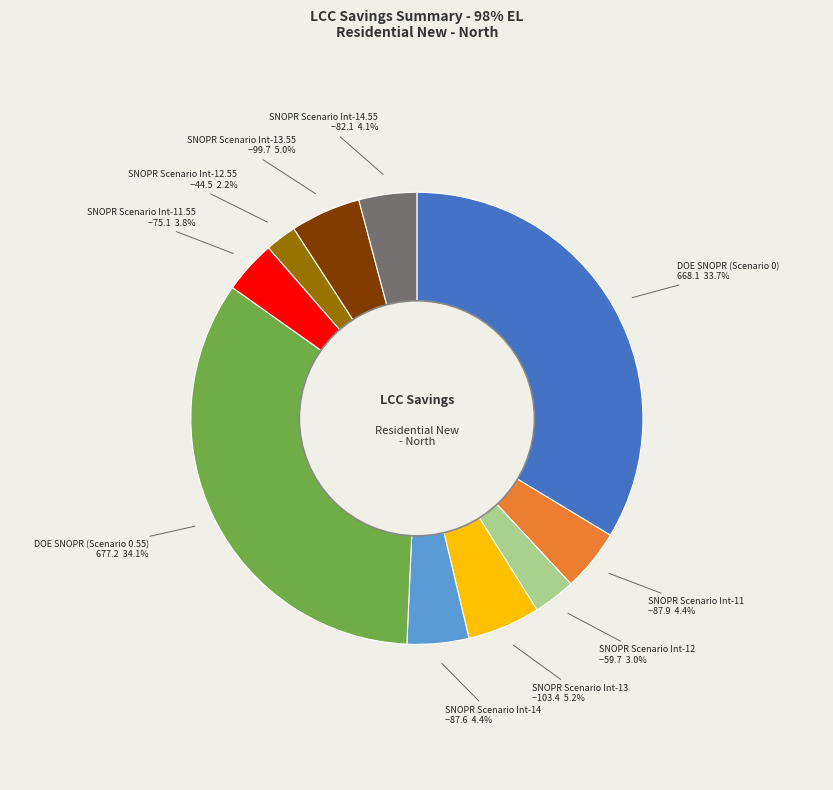

Count the number of slices in the pie.

10